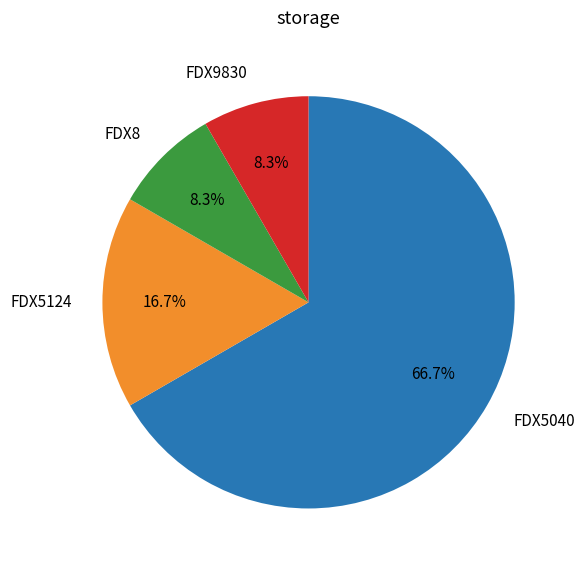

Is the sum of FDX9830 and FDX5040 greater than half?

Yes